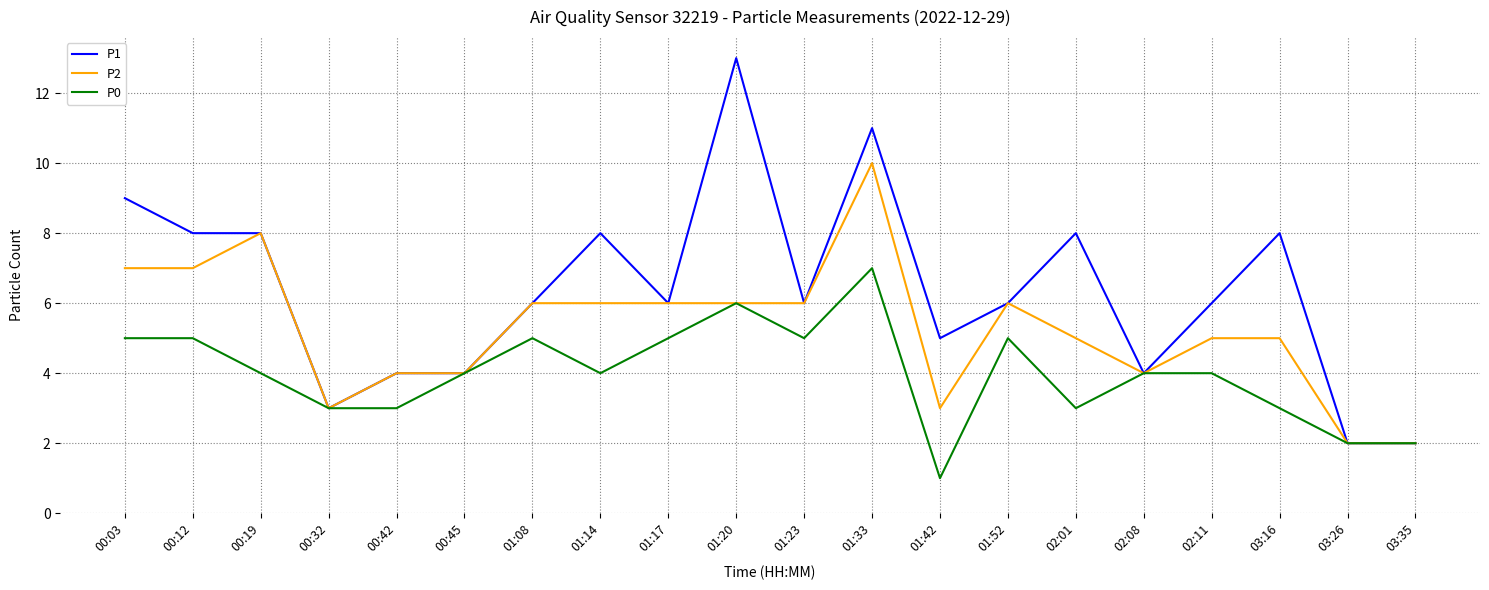

Which category has the highest value in the P0 series?

01:33